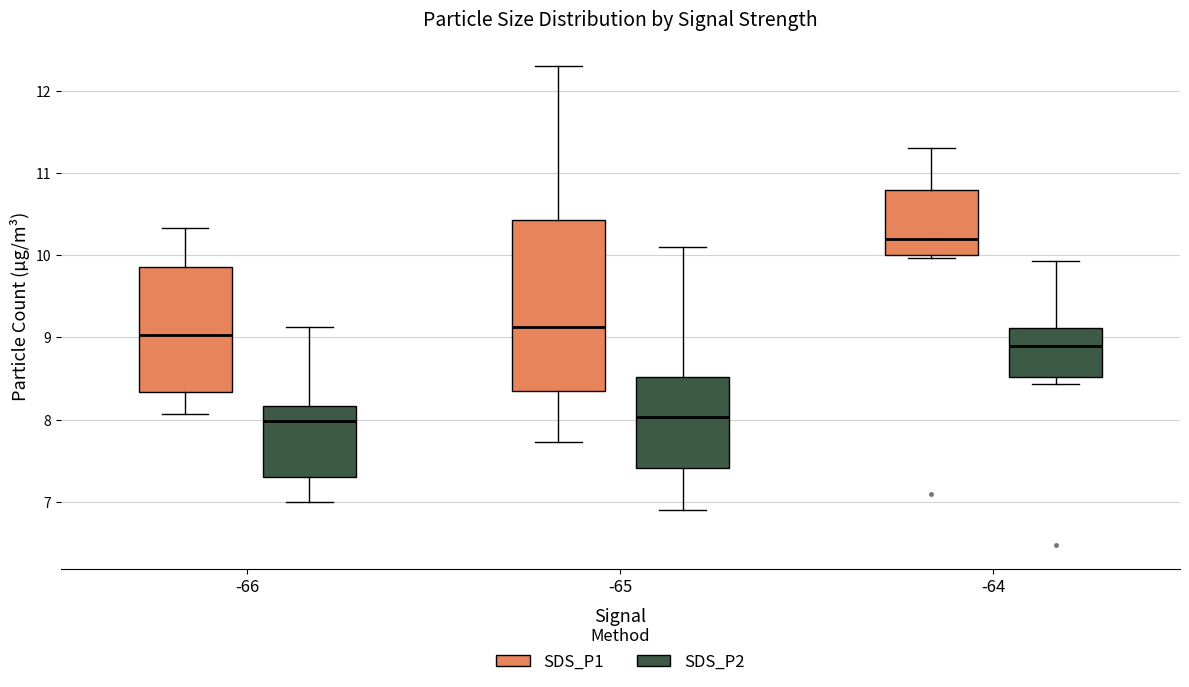

Where does the upper whisker of the box for -65 (SDS_P2) end on the y-axis? The values are not printed on the chart, so give them approximately, as read against the axis.

10.1